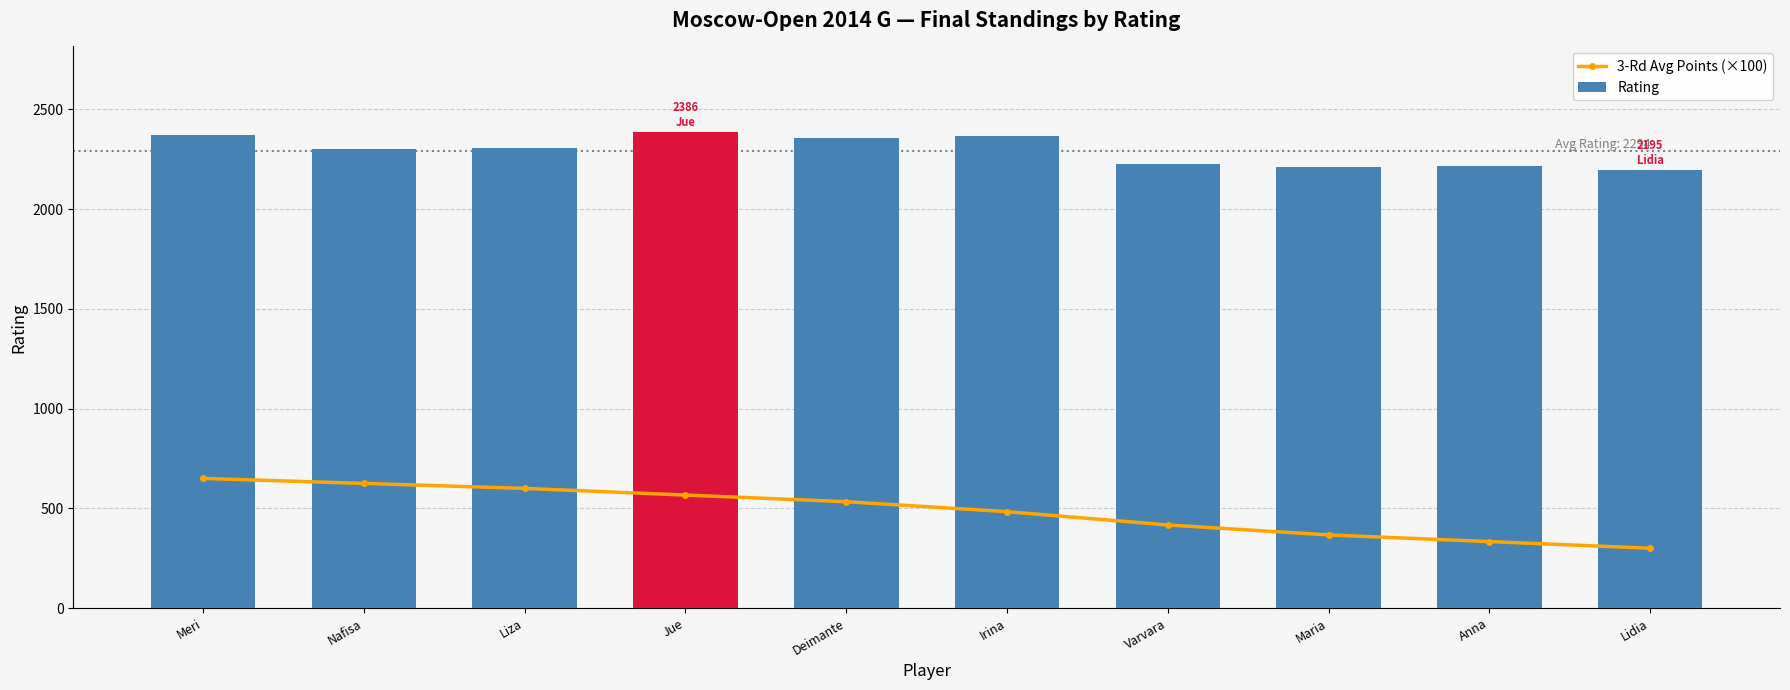

Does the chart contain stacked bars?

No